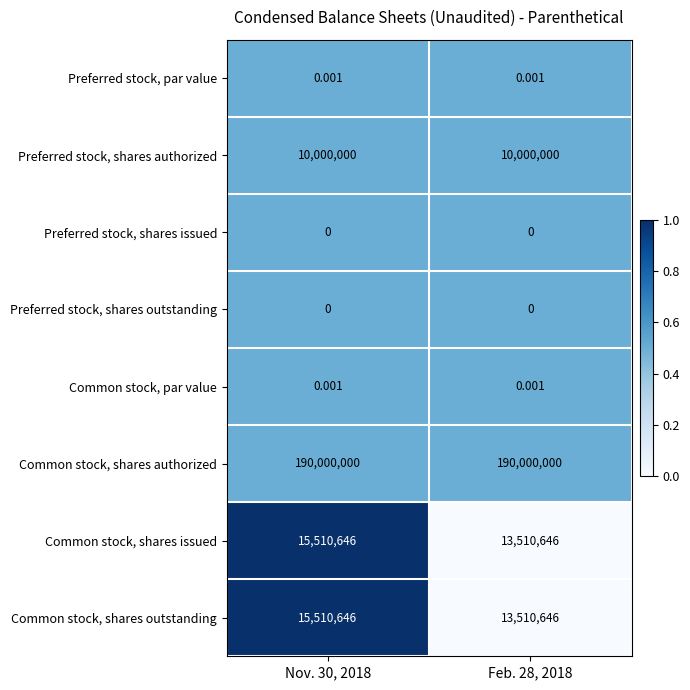

Which series has the largest total across all categories?

Common stock, shares authorized